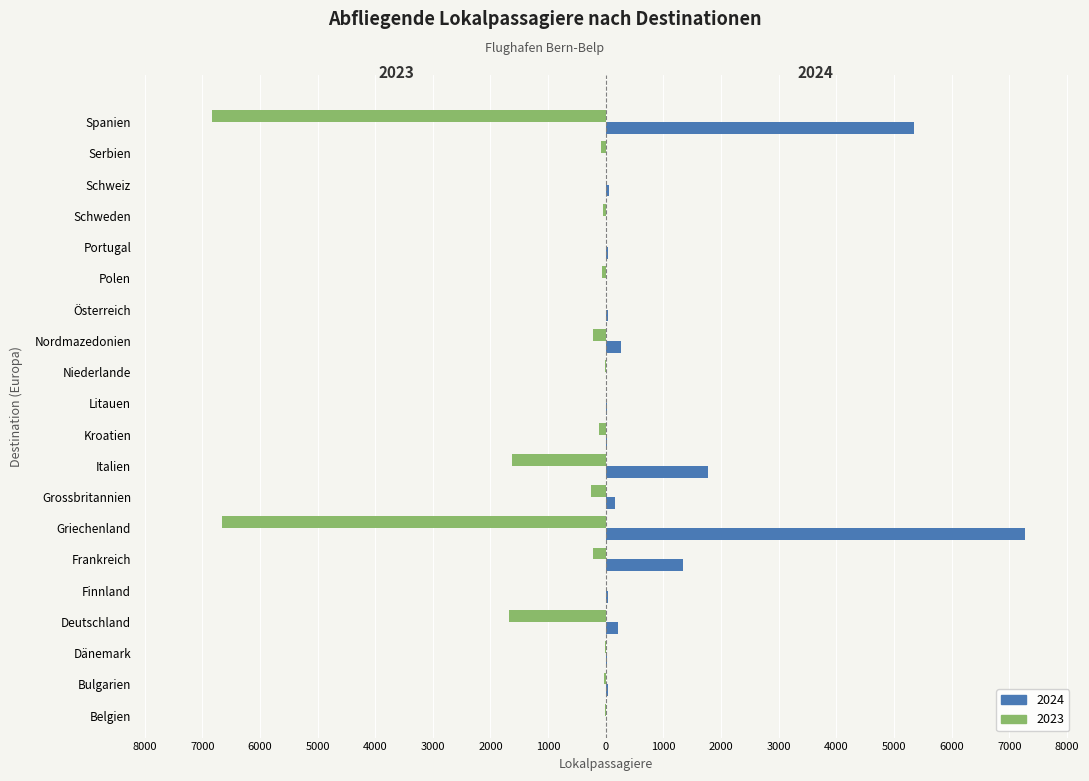

What are all the series names shown in the legend?

2024, 2023